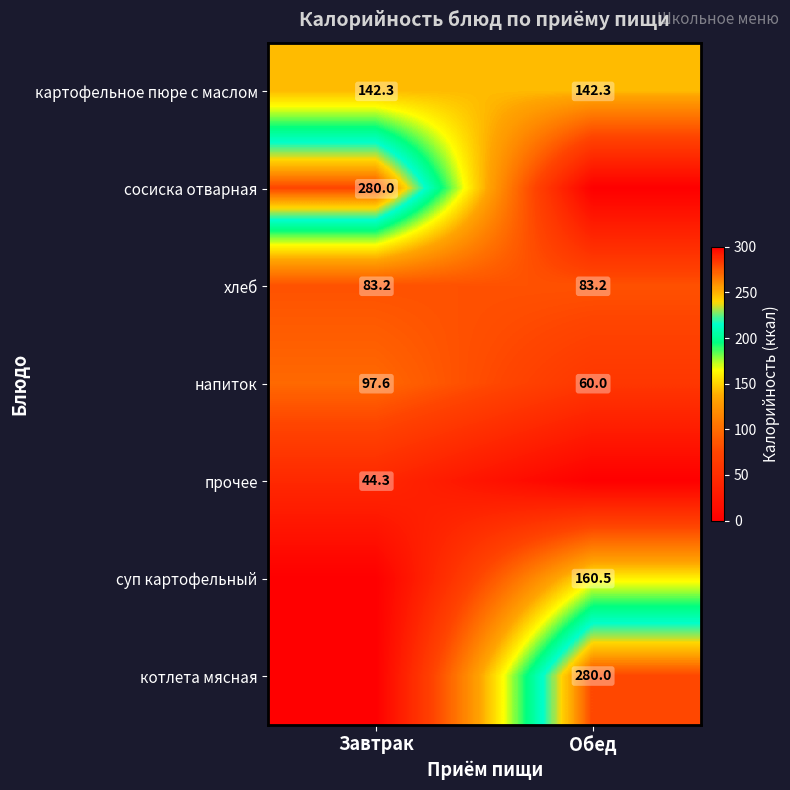

Read the картофельное пюре с маслом value at Обед.

142.3